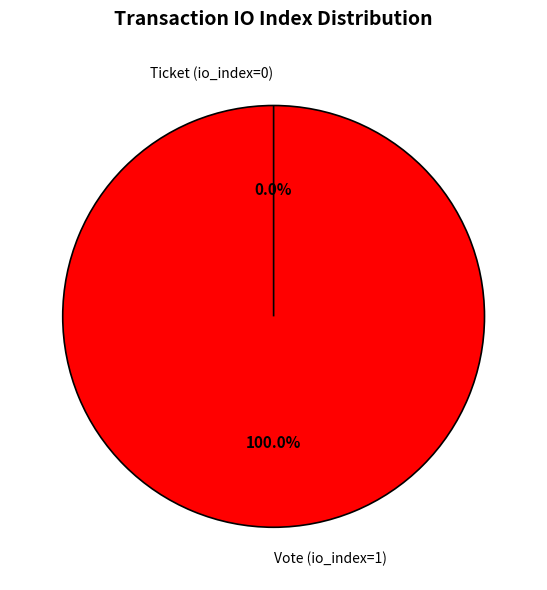

What percentage is NOT represented by Ticket (io_index=0)?

100.0%